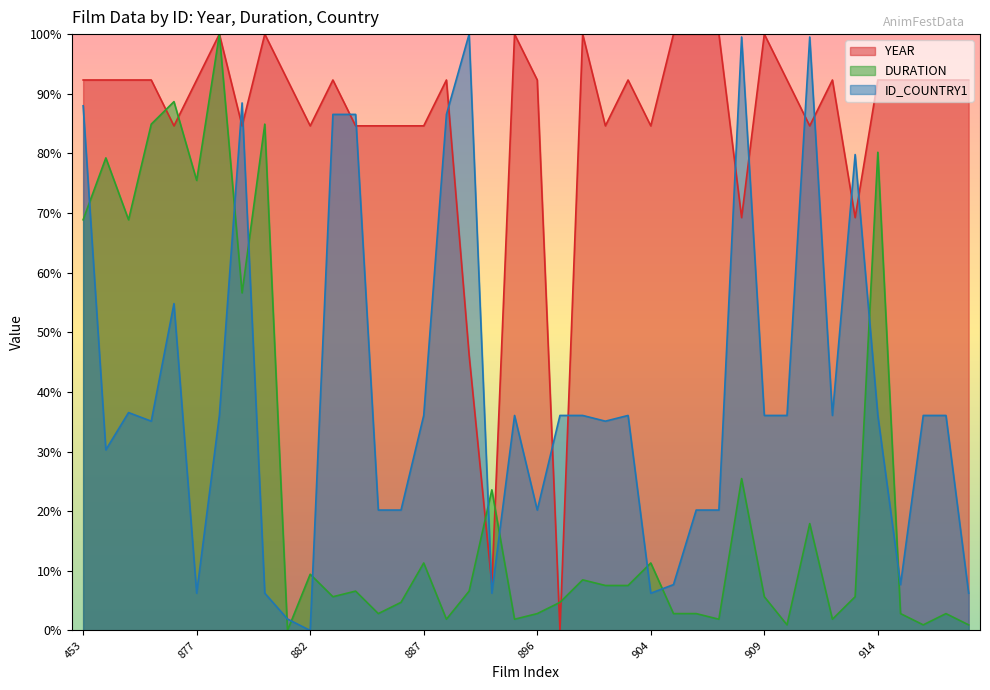

What is the value of the ID_COUNTRY1 point at the 26th from the left?

6.2